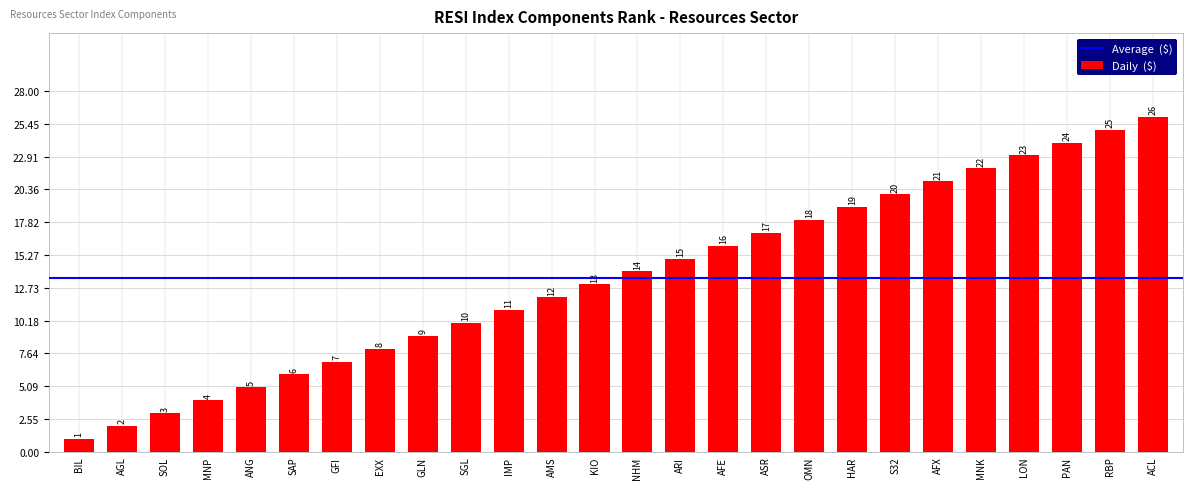

What is the average value?

14